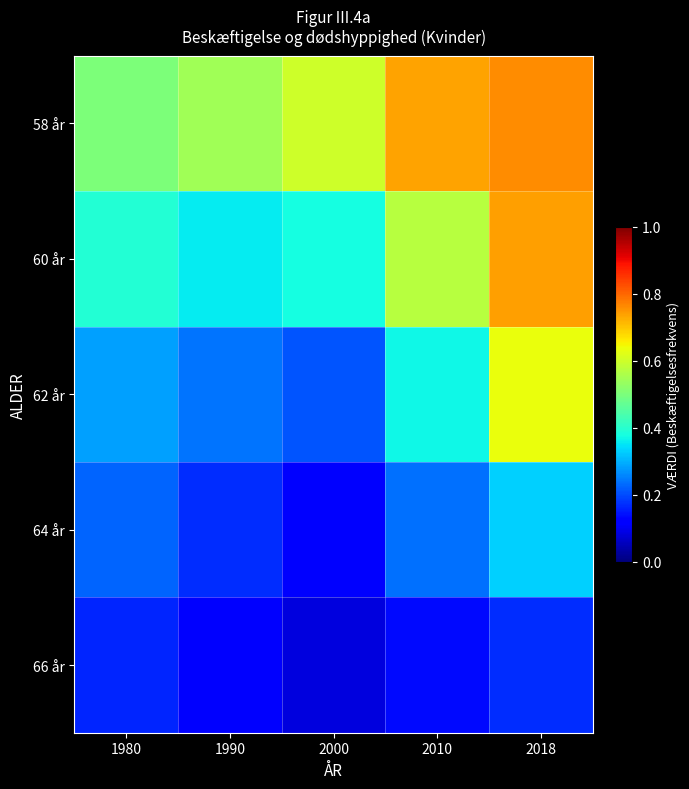

Between 2018 and 2010, which is larger?

2018